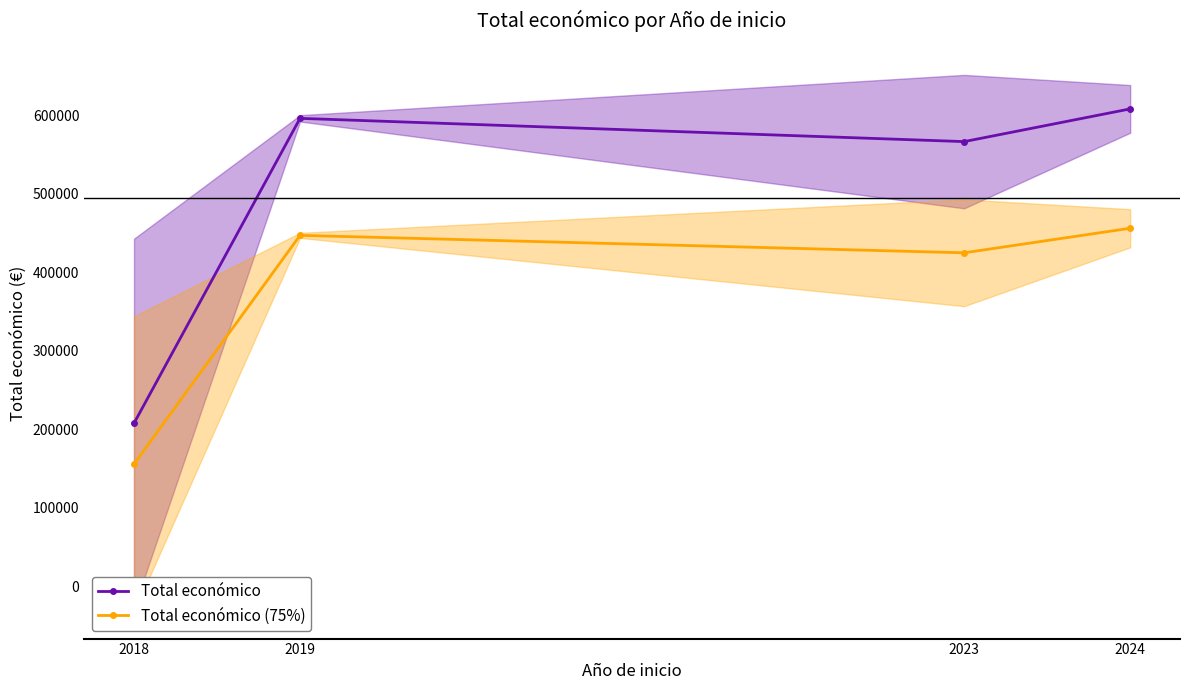

True or false: Total económico and Total económico (75%) intersect in this chart.

False